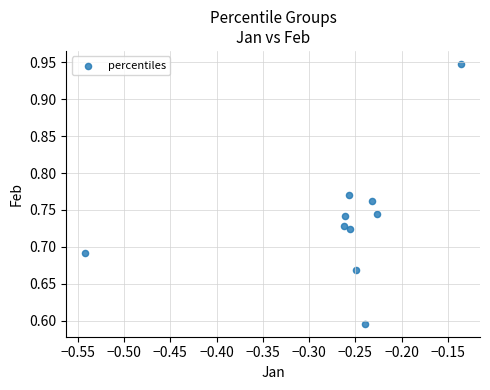

What is the average X value?

-0.3